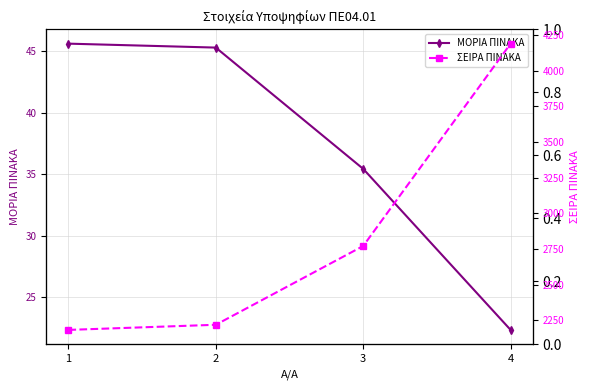

What is the spread (max minus min) of values at 4?

4166.6